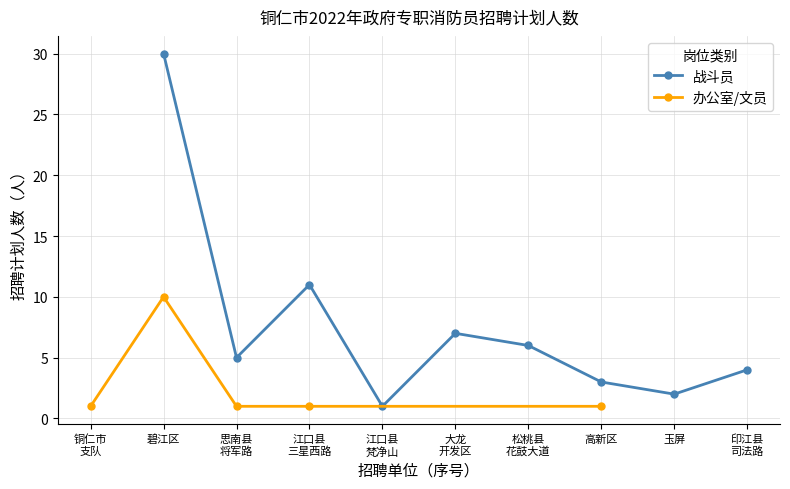

How many values are below 5?

4